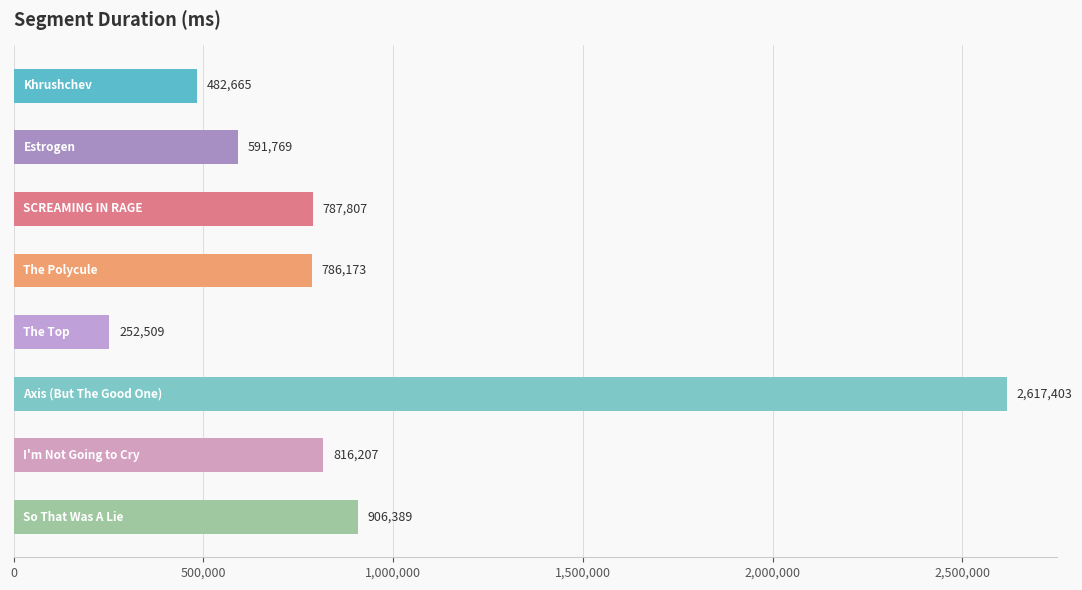

What is the smallest value displayed?

252509